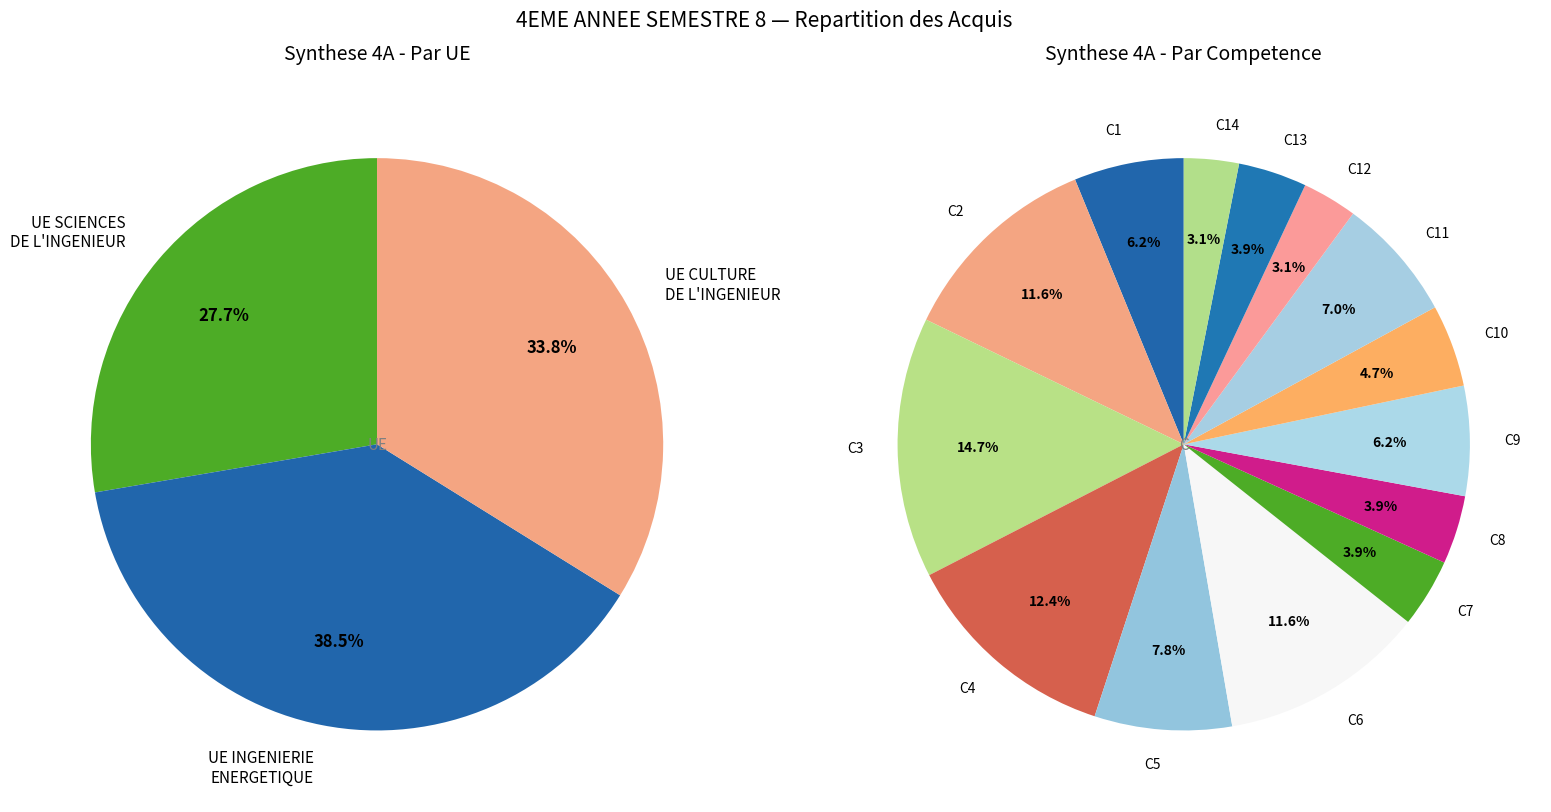

Between 1 and 5, which is larger?

5